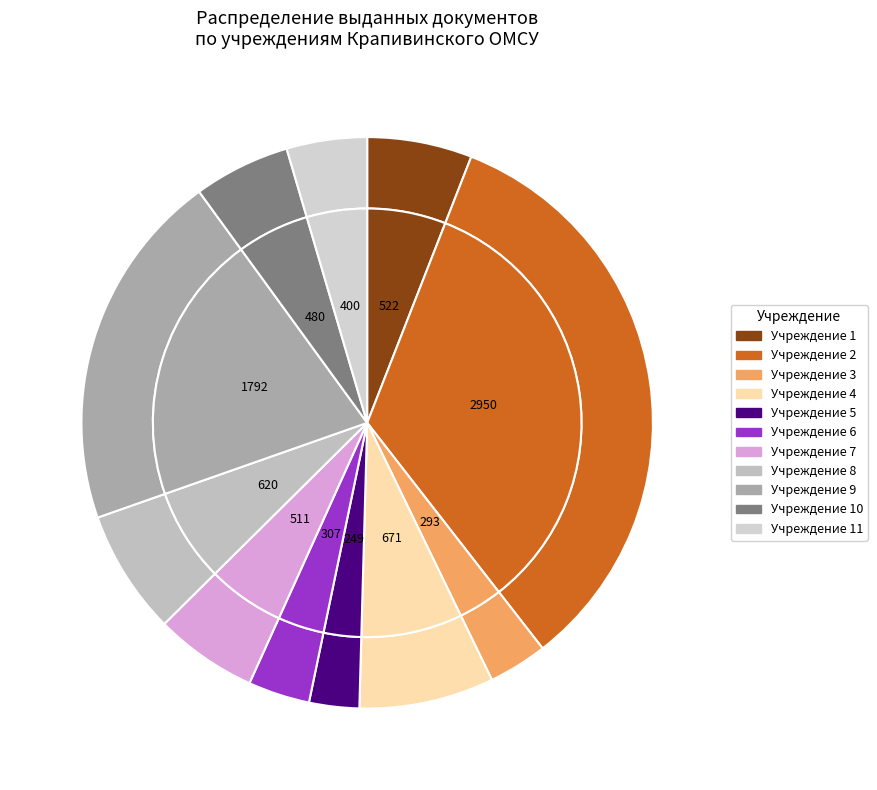

Combined, do Учреждение 6 and Учреждение 7.1 account for over 50%?

No